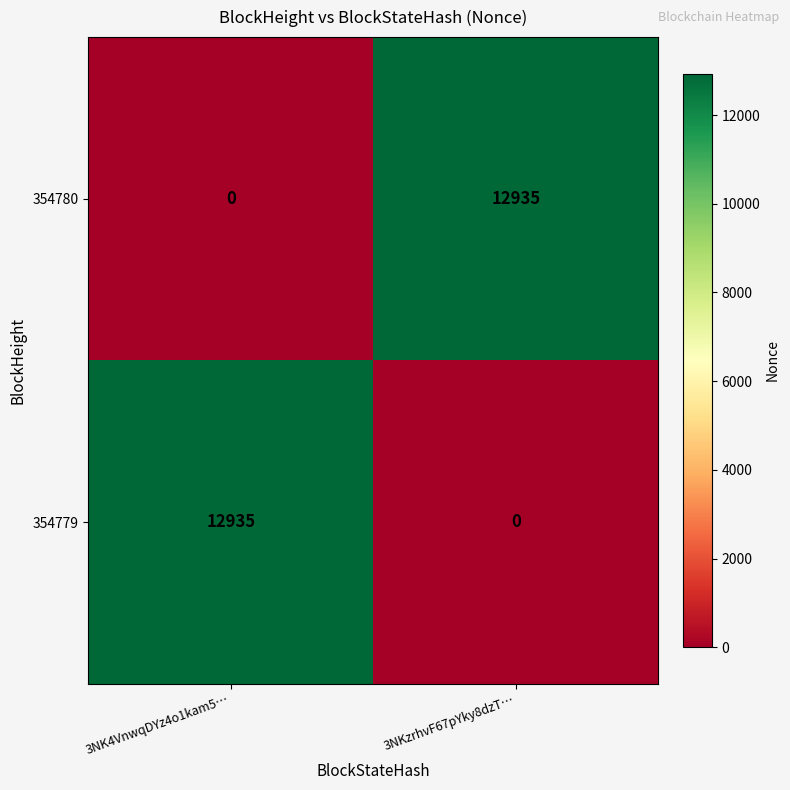

What is the sum of all 354779 values?

12935